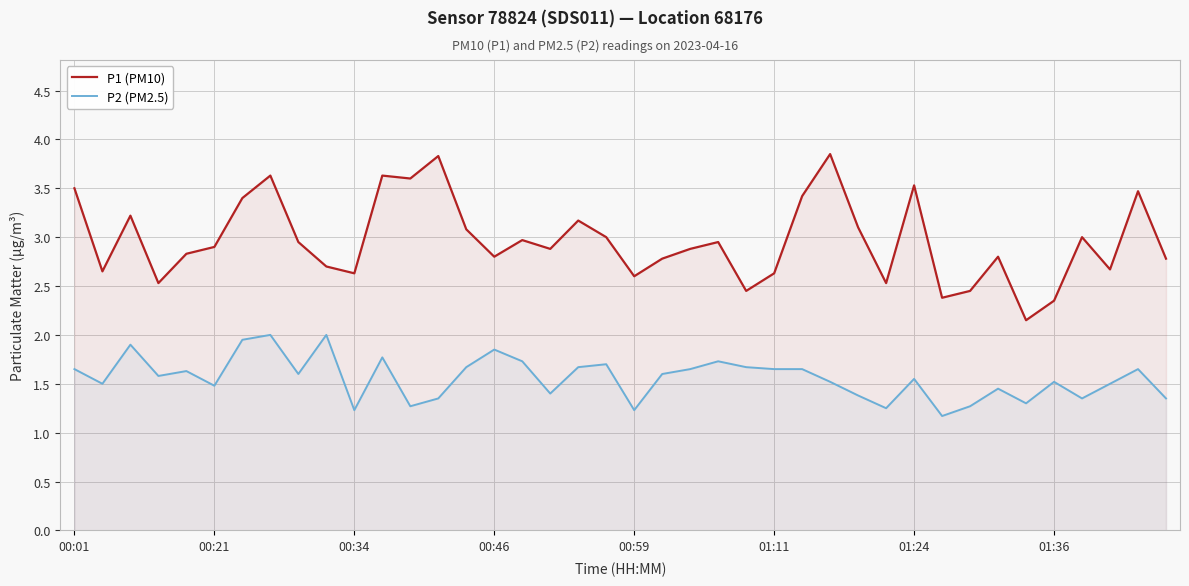

What is the difference between the maximum and minimum values in the P2 (PM2.5) series?

0.8